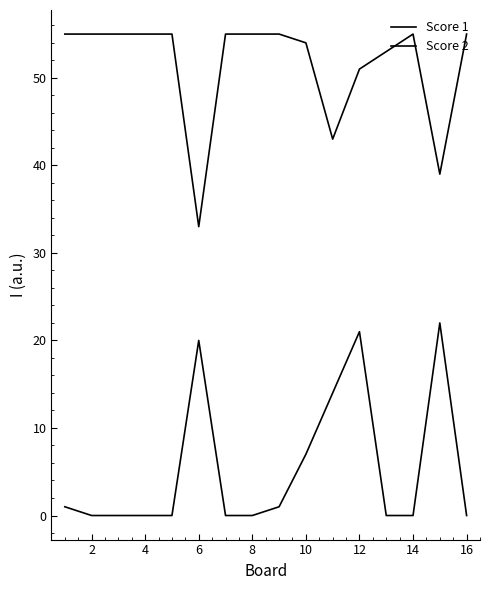

How many lines are shown in the chart?

2